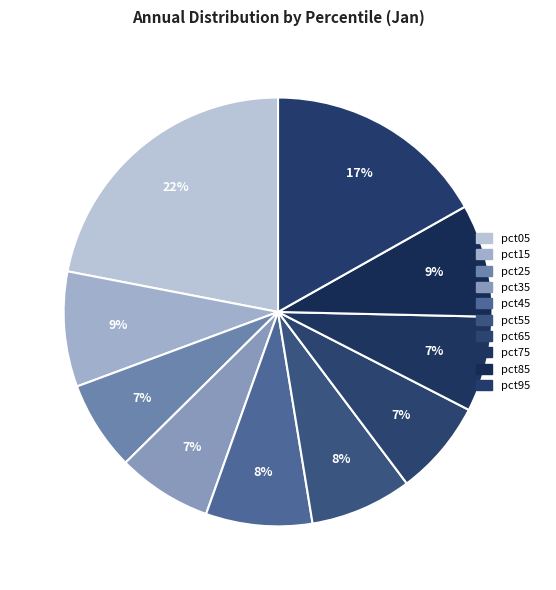

Does pct95 represent more than half of the total?

No